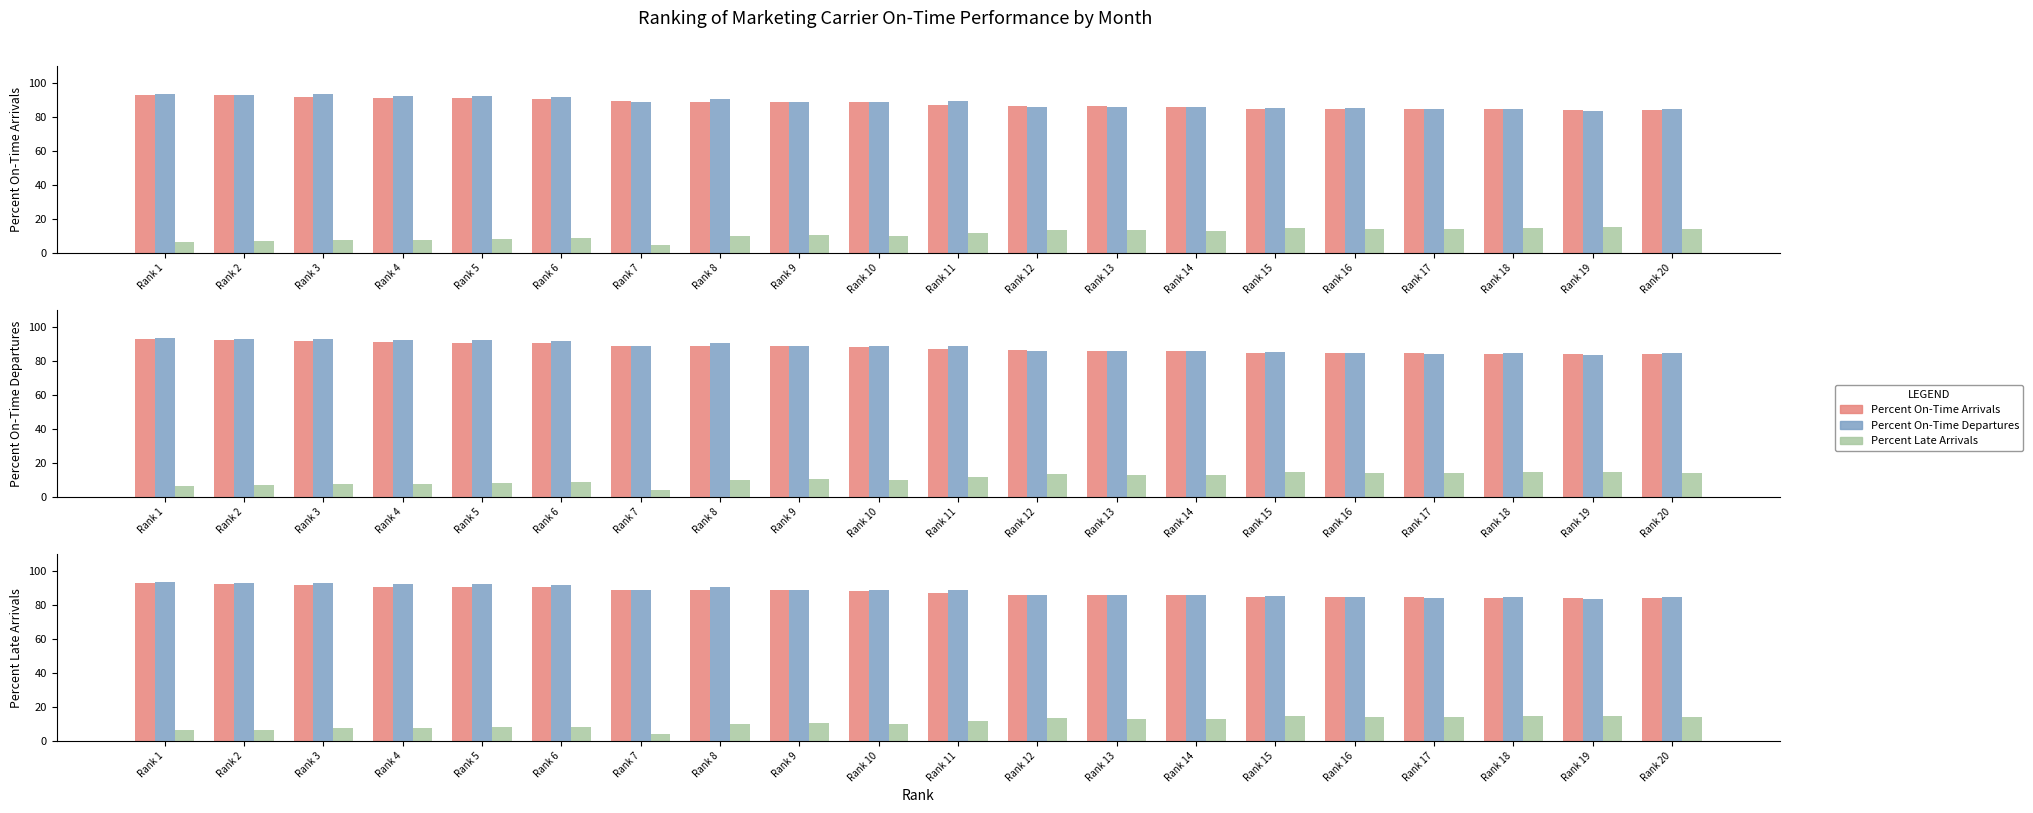

Is it true that Percent On-Time Arrivals equals 84.9 at Rank 15?

True